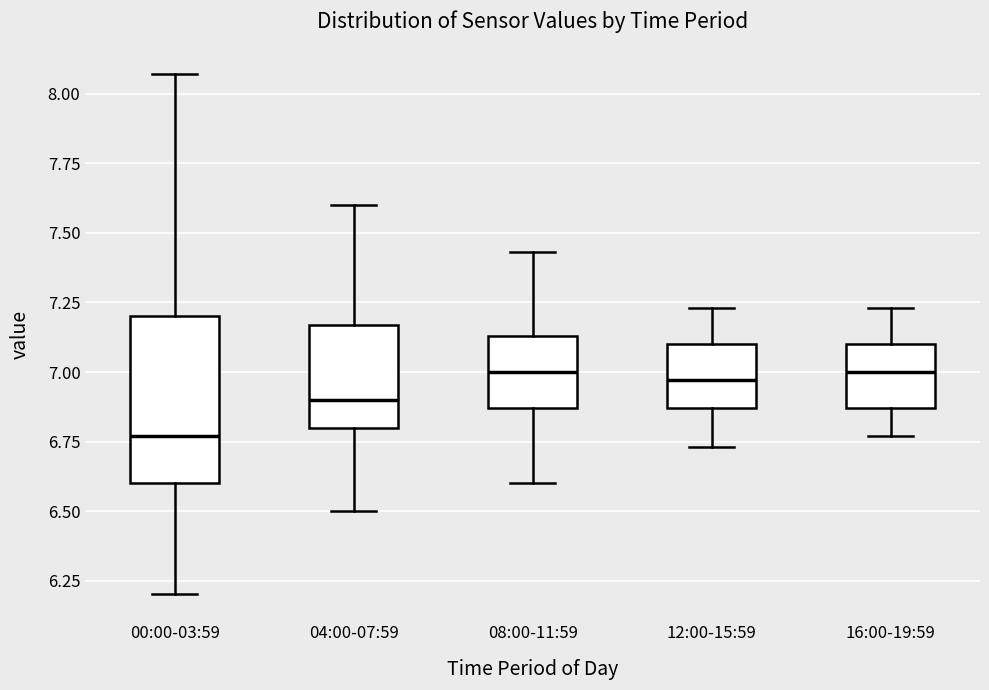

Where is the lower edge of the box for 16:00-19:59 on the y-axis? The values are not printed on the chart, so give them approximately, as read against the axis.

6.85